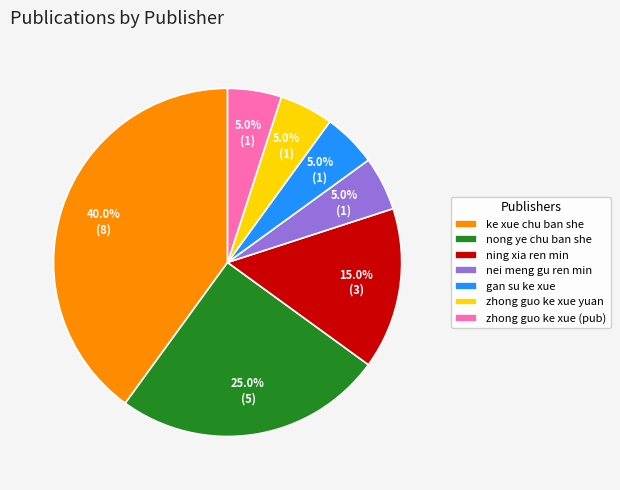

What is the total percentage of ning xia ren min and zhong guo ke xue yuan?

20.0%